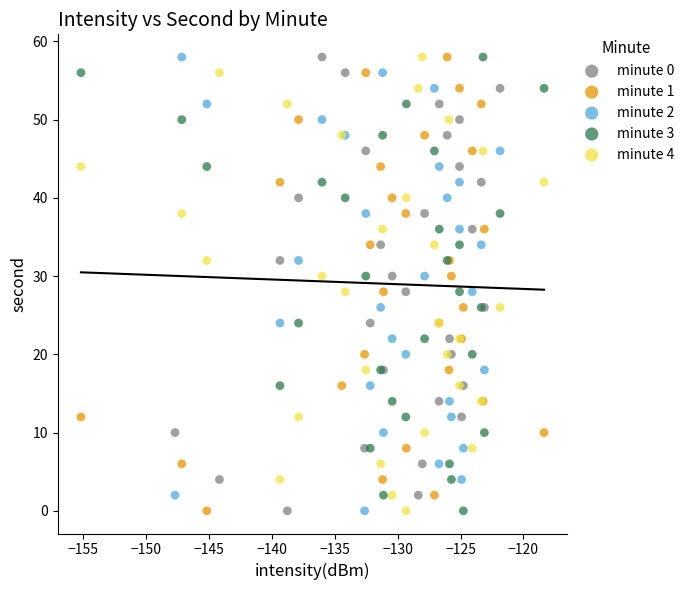

What are all the series names shown in the legend?

minute 0, minute 1, minute 2, minute 3, minute 4